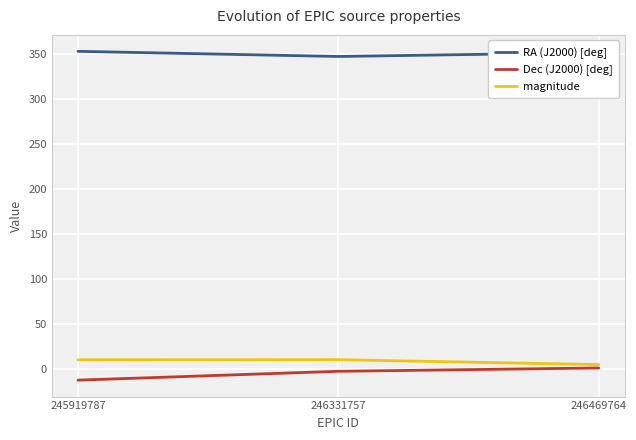

What is the difference between the maximum and minimum values in the Dec (J2000) [deg] series?

13.5